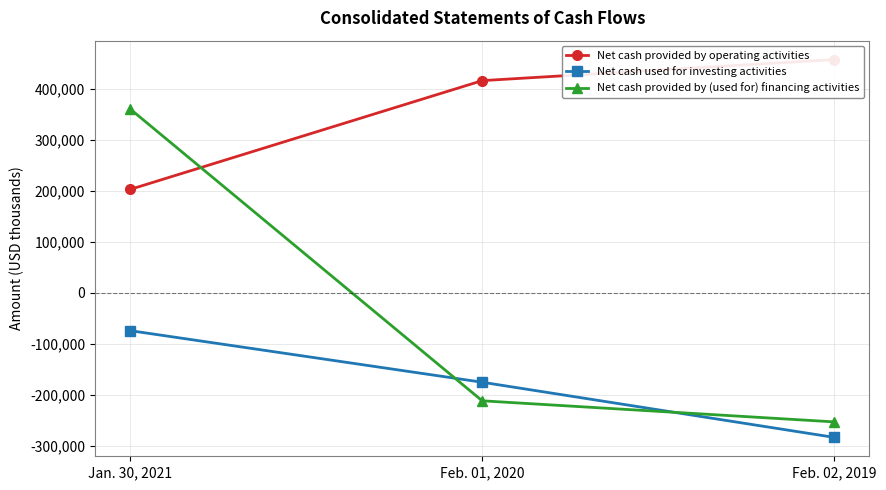

What is the total value across all series at Feb. 01, 2020?

29296